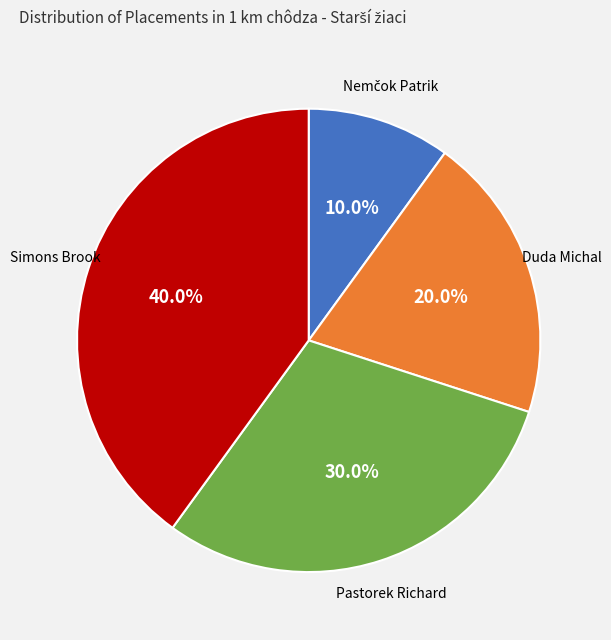

What portion of the pie excludes Simons Brook?

60.0%